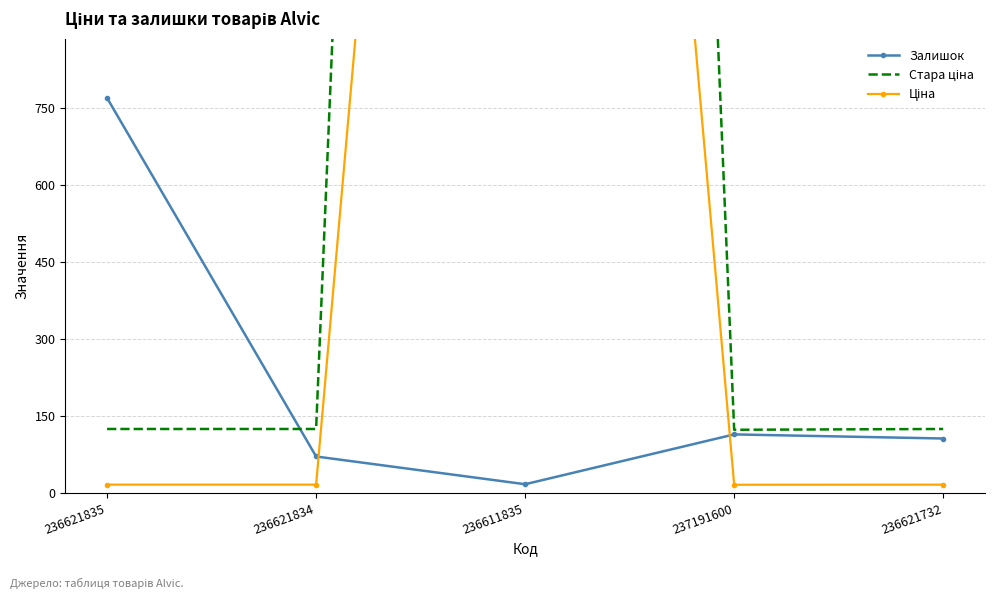

True or false: Стара ціна and Ціна intersect in this chart.

False